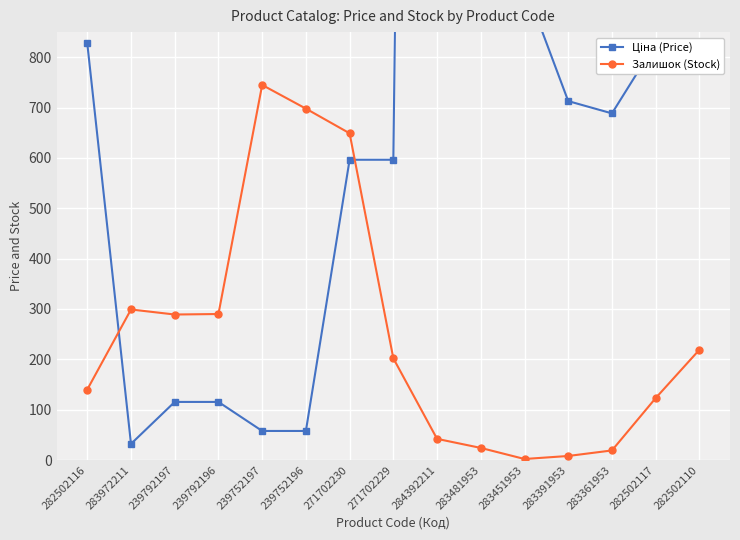

How many interior local peaks does the Залишок (Stock) series have?

2